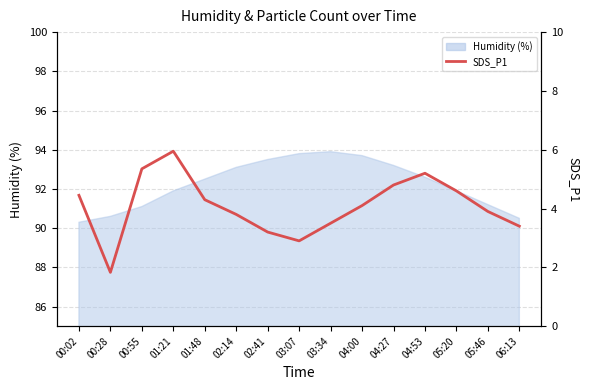

Where does the data first go above 4?

00:02